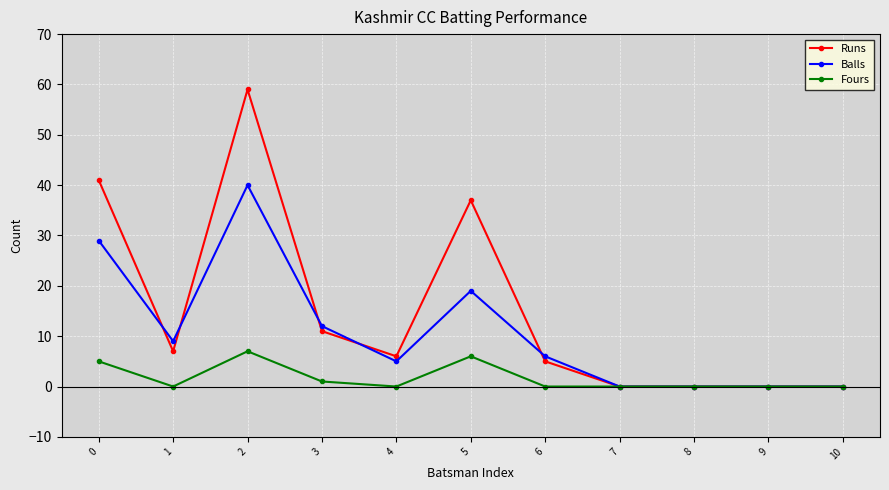

The Balls series shows 29 at 0. True or false?

True